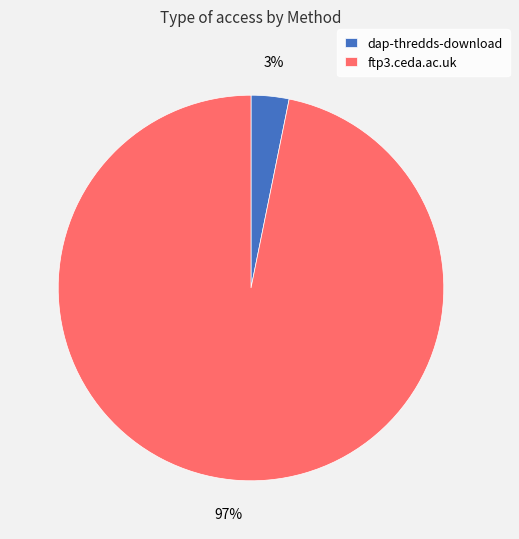

To the nearest percent, what percentage of the pie is ftp3.ceda.ac.uk?

97%